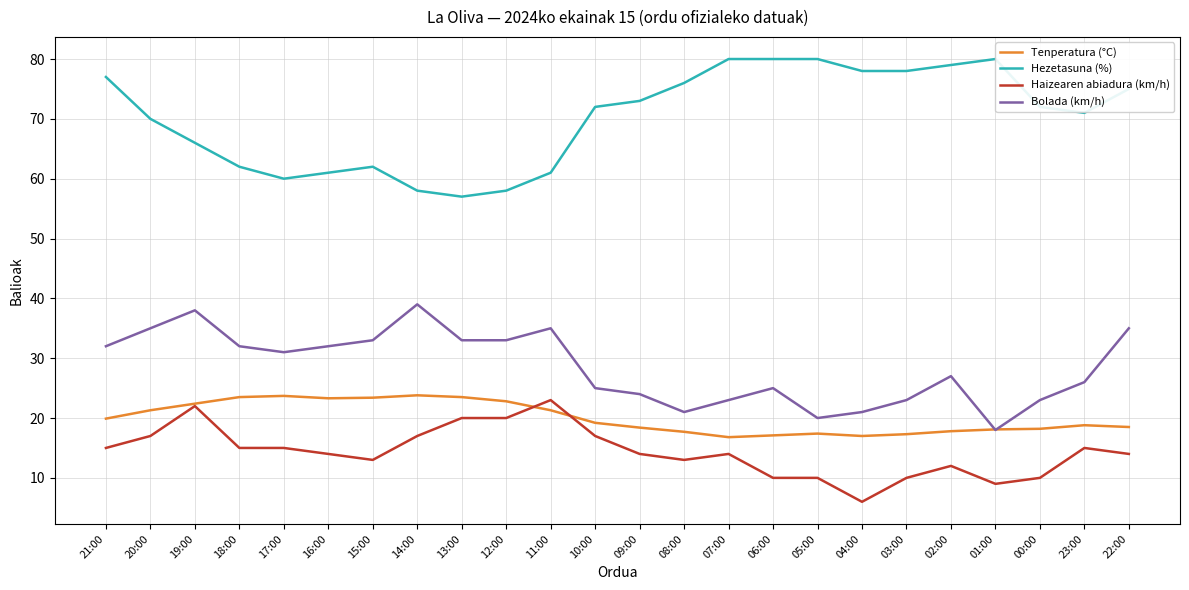

True or false: Hezetasuna (%) has a value of 80.0 at 06:00.

True